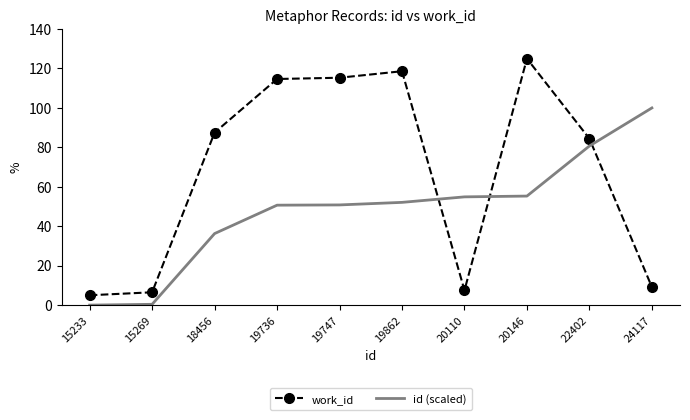

How many distinct data groups are displayed?

2